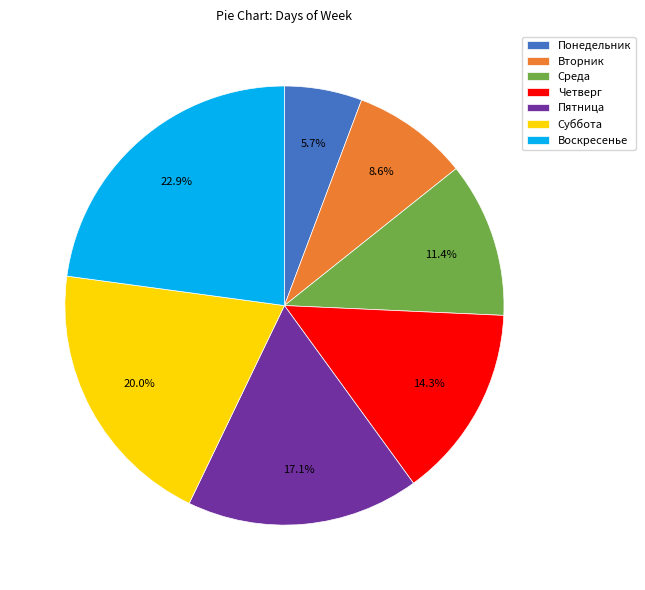

To the nearest percent, what is the difference between the Четверг and Пятница slice percentages?

3%